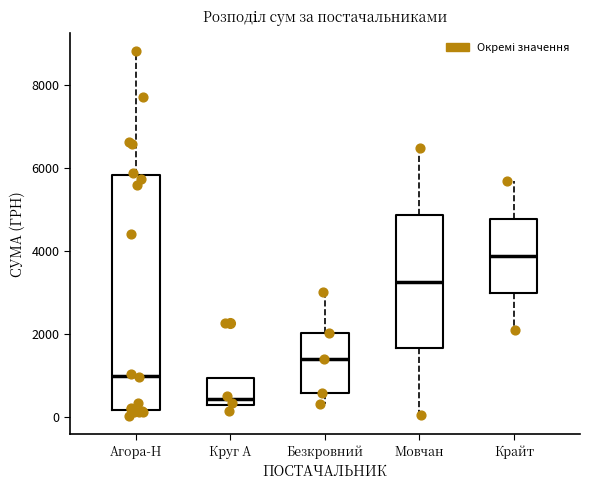

Which box is the tallest, from its lower edge to its upper edge?

Агора-Н